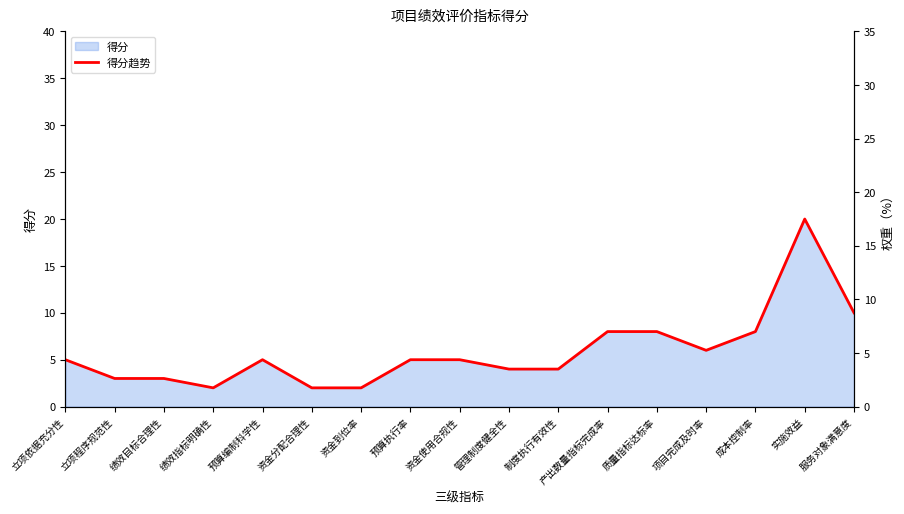

The chart shows a value of 4 at 管理制度健全性. True or false?

True